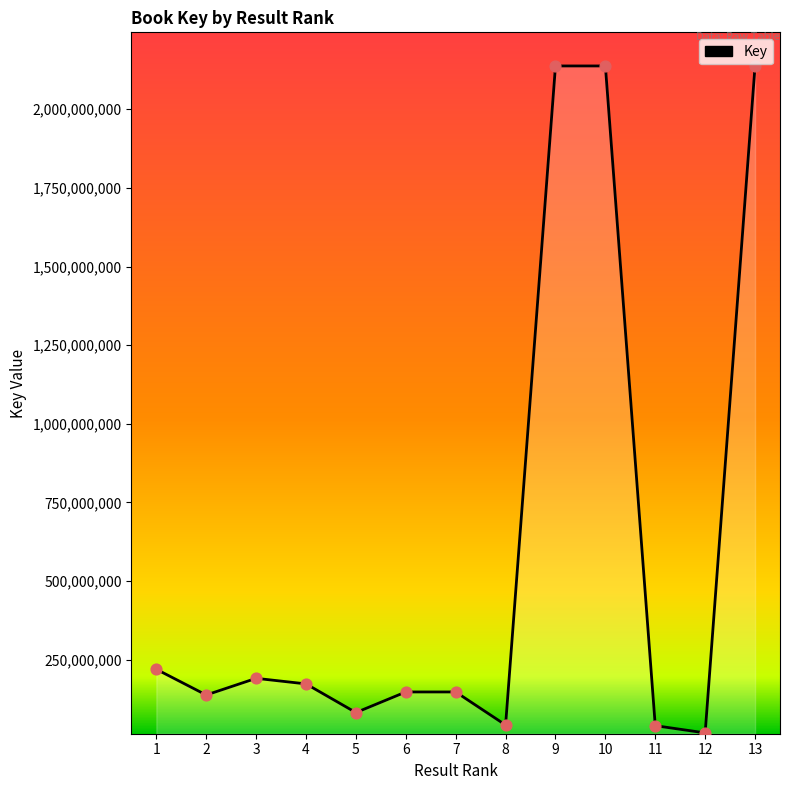

What is the ratio of the value at 12 to the value at 6?

0.1